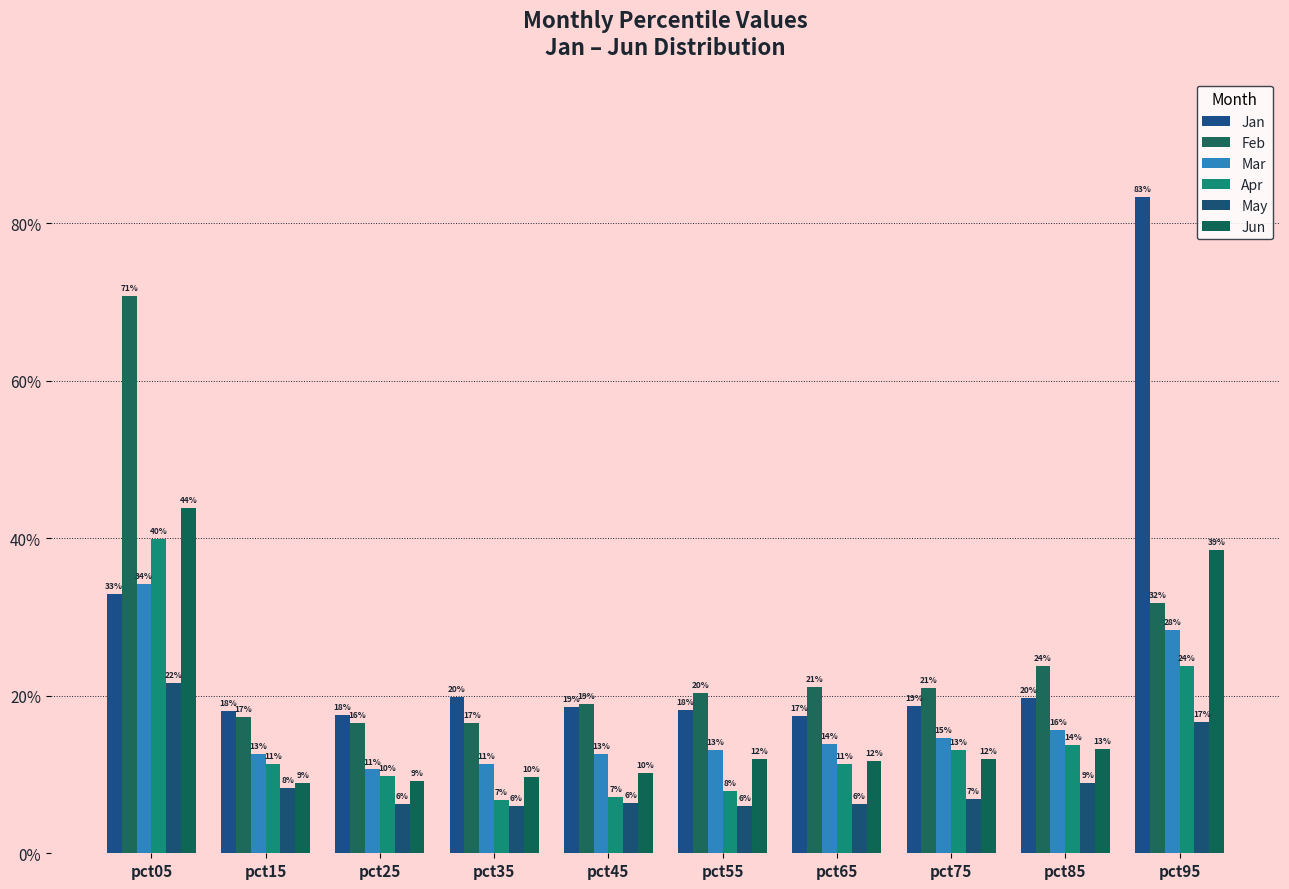

Count the Feb values in the range 0 to 1.

10